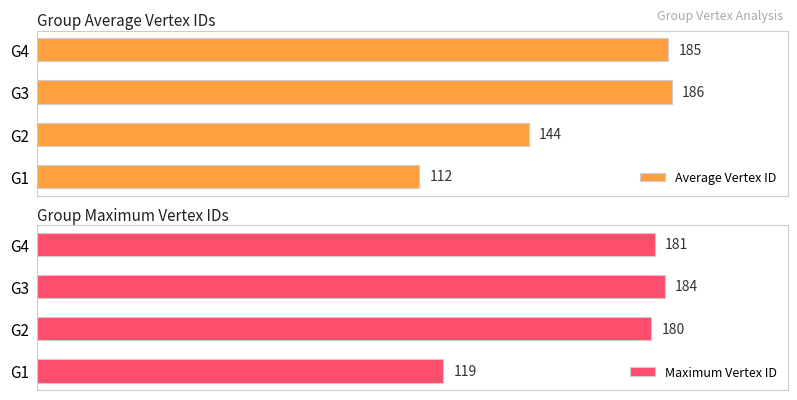

Where is Average Vertex ID nearest to the value 149?

G2